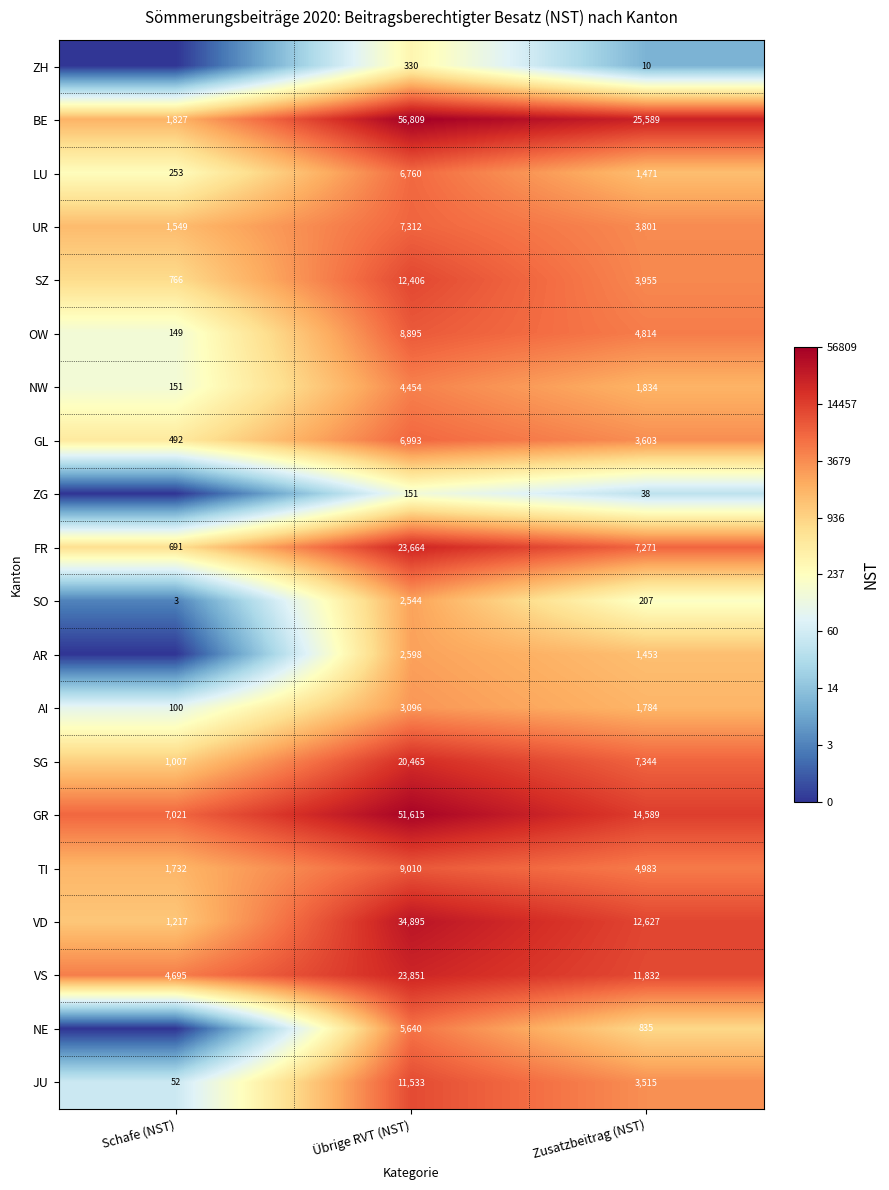

The value of TI at Zusatzbeitrag (NST) is 4.8. True or false?

False